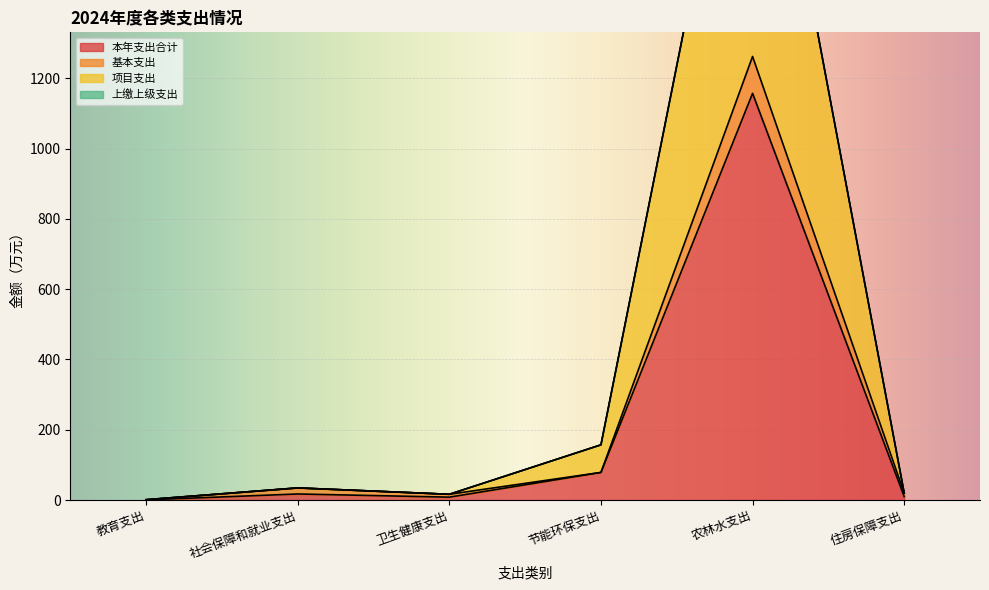

True or false: 项目支出 and 基本支出 intersect in this chart.

False